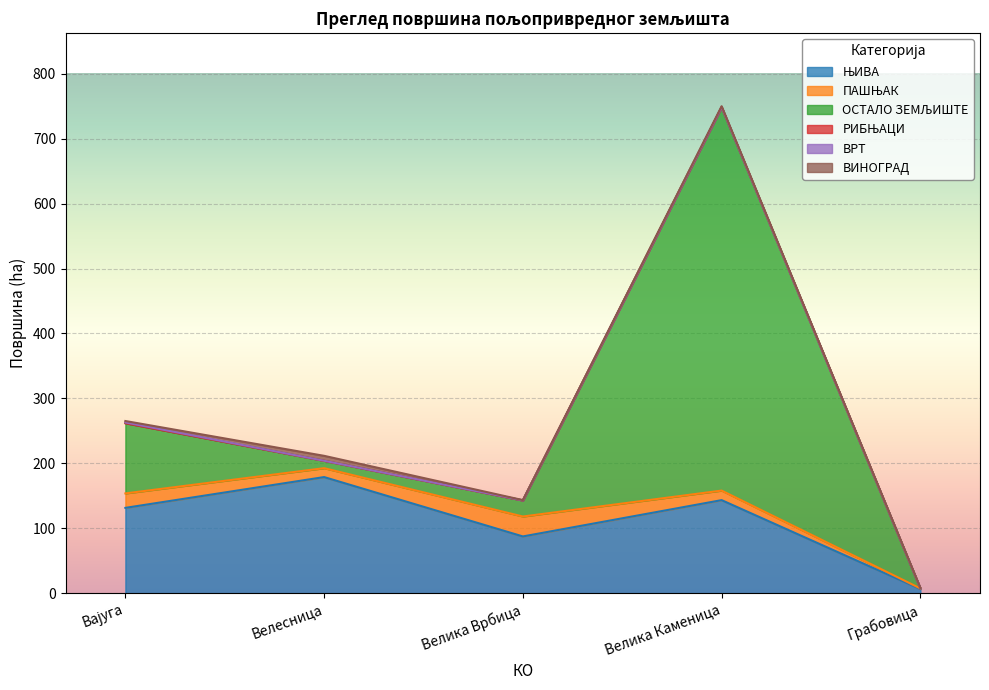

At which category is the sum across all series the highest?

Велика Каменица